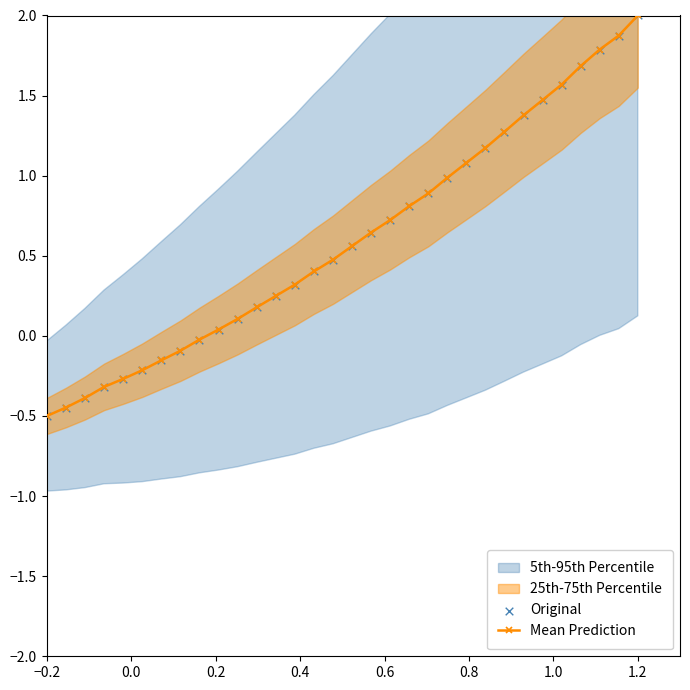

At how many categories does at least one series exceed 0?

23